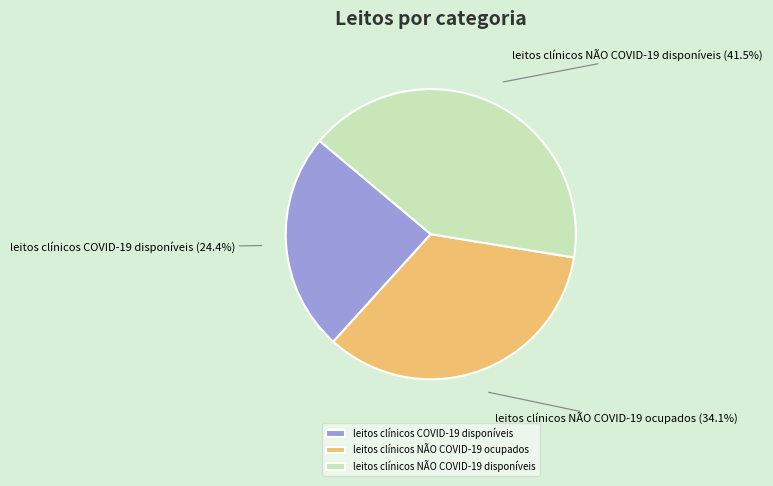

Rank the categories by value from highest to lowest.

leitos clínicos NÃO COVID-19 disponíveis, leitos clínicos NÃO COVID-19 ocupados, leitos clínicos COVID-19 disponíveis